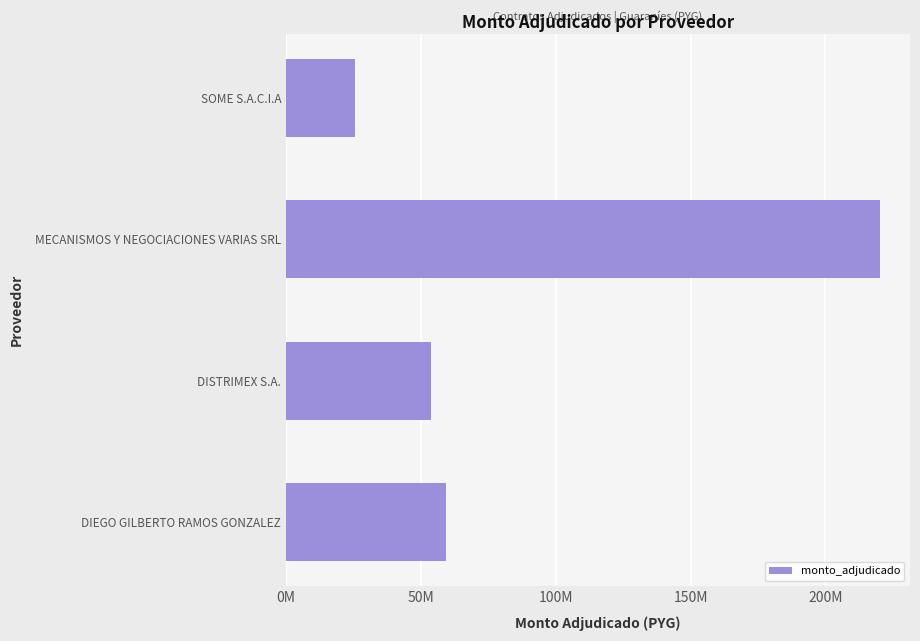

Does the chart contain any negative values?

No